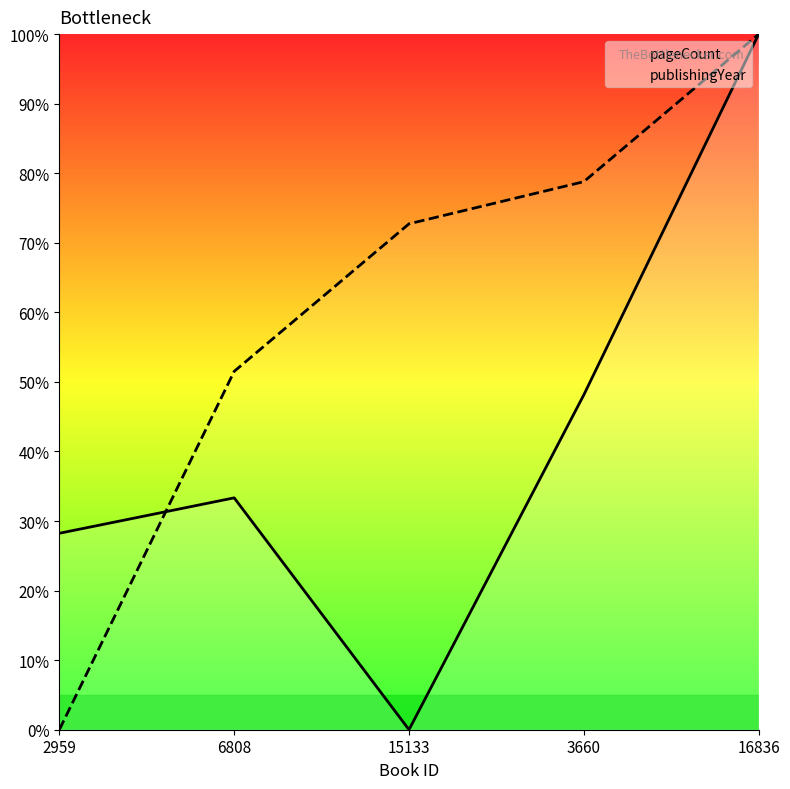

What is the label of the 1st point from the right?

16836